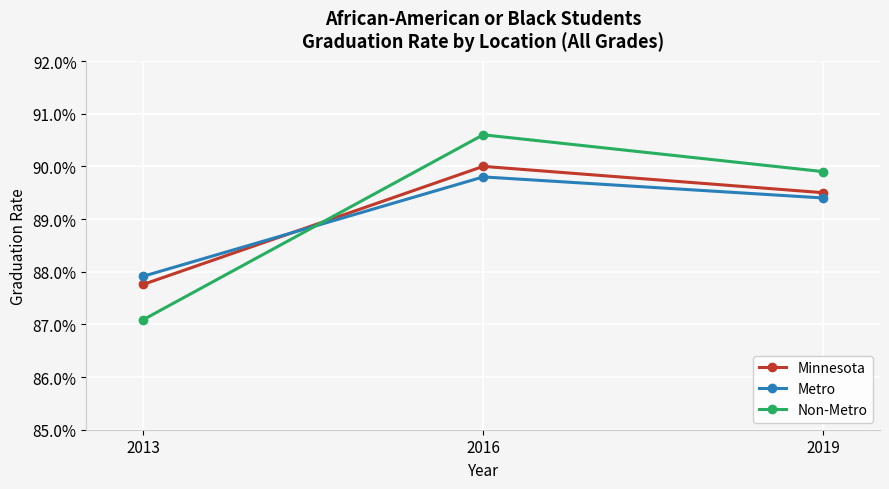

Rank the series by their average value, from highest to lowest.

Non-Metro, Minnesota, Metro